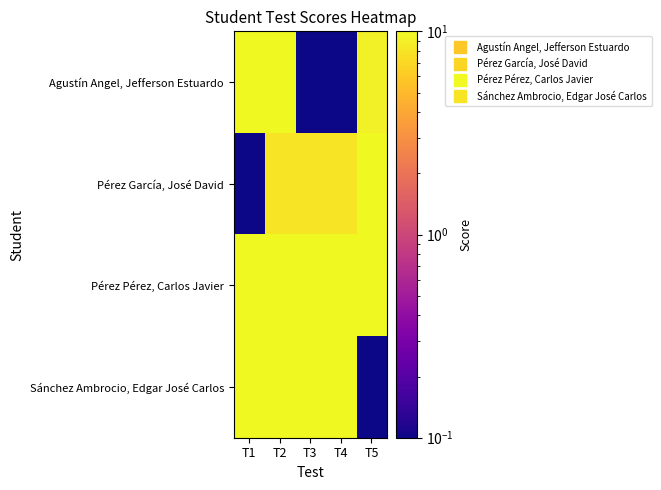

Rank the series by their maximum value, from highest to lowest.

Agustín Angel, Jefferson Estuardo, Pérez García, José David, Pérez Pérez, Carlos Javier, Sánchez Ambrocio, Edgar José Carlos